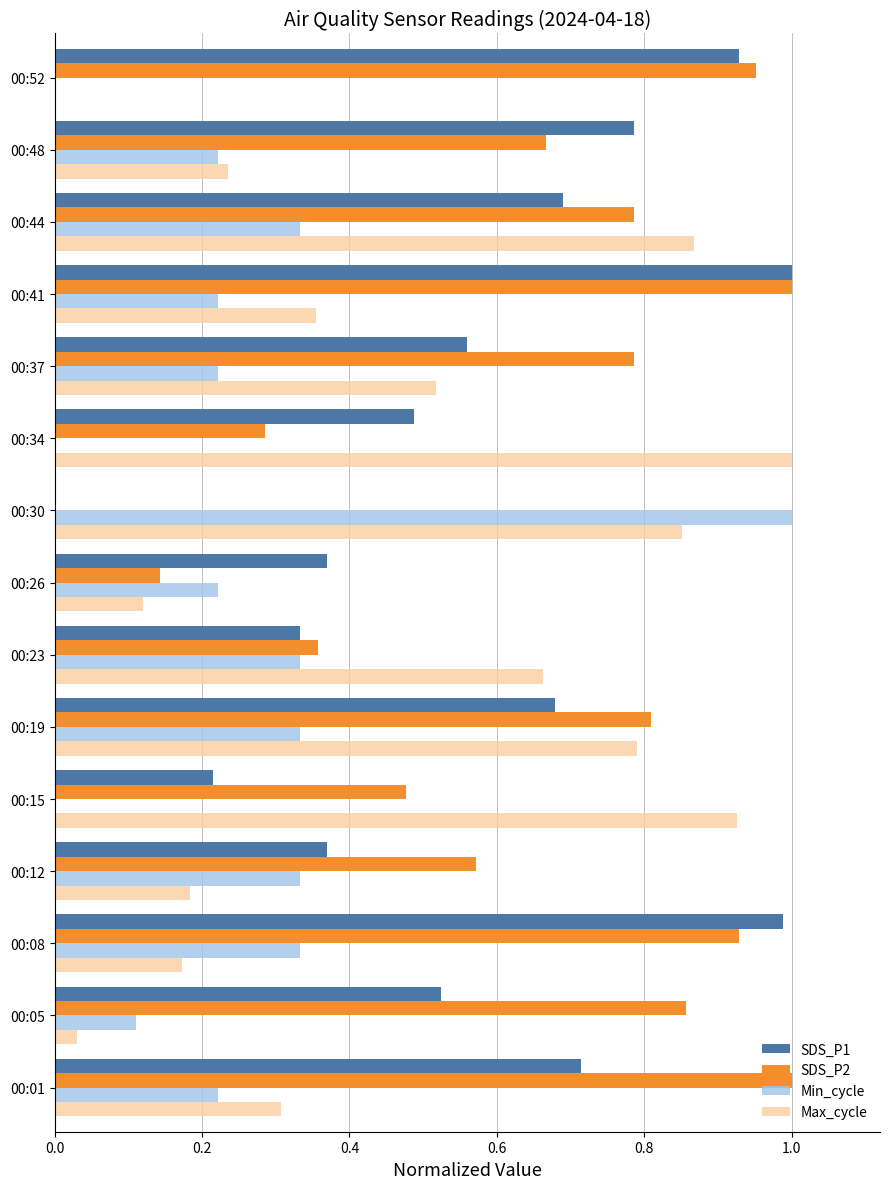

The SDS_P1 series shows 1.0 at 00:08. True or false?

True